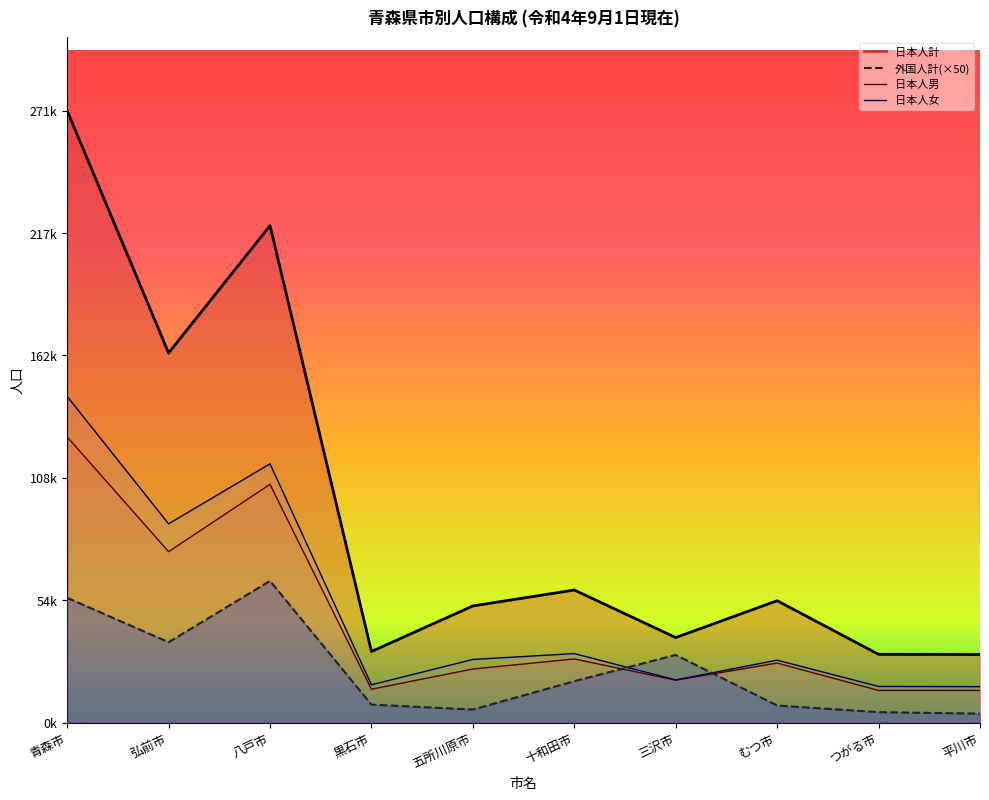

How many interior local valleys does the 日本人女 series have?

3